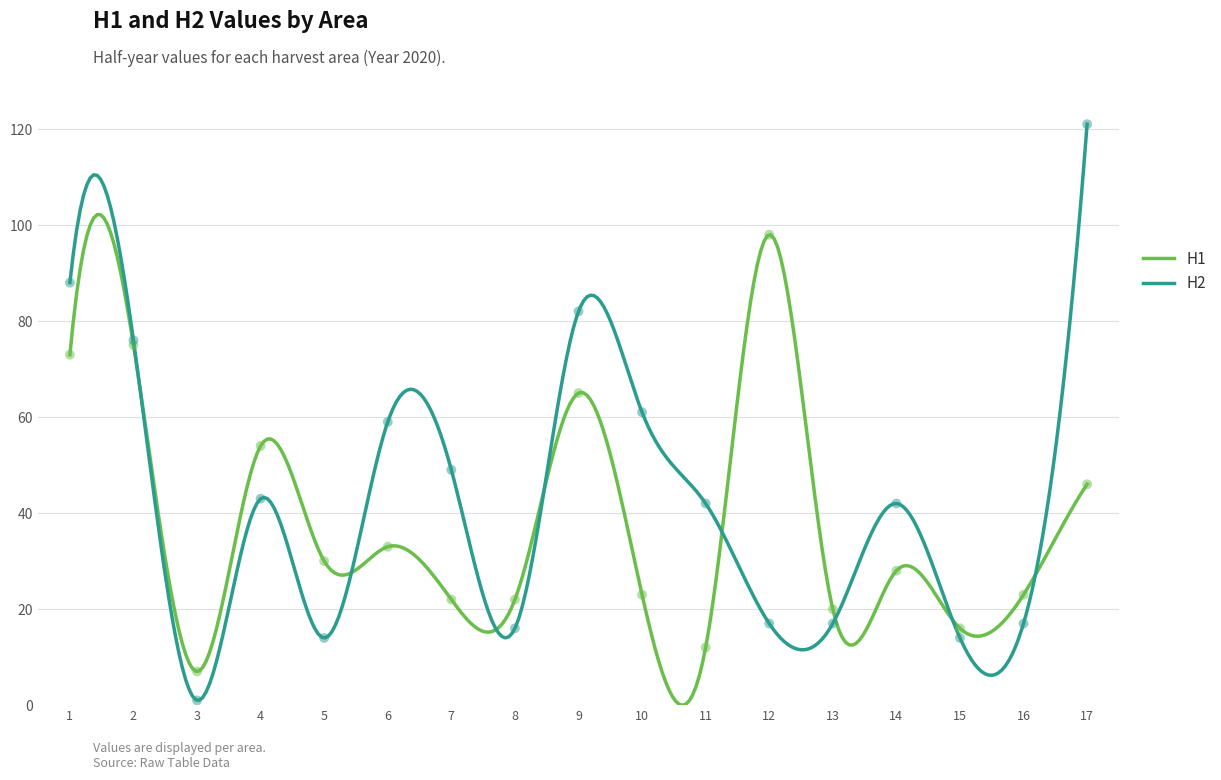

What are all the series names shown in the legend?

H1, H2